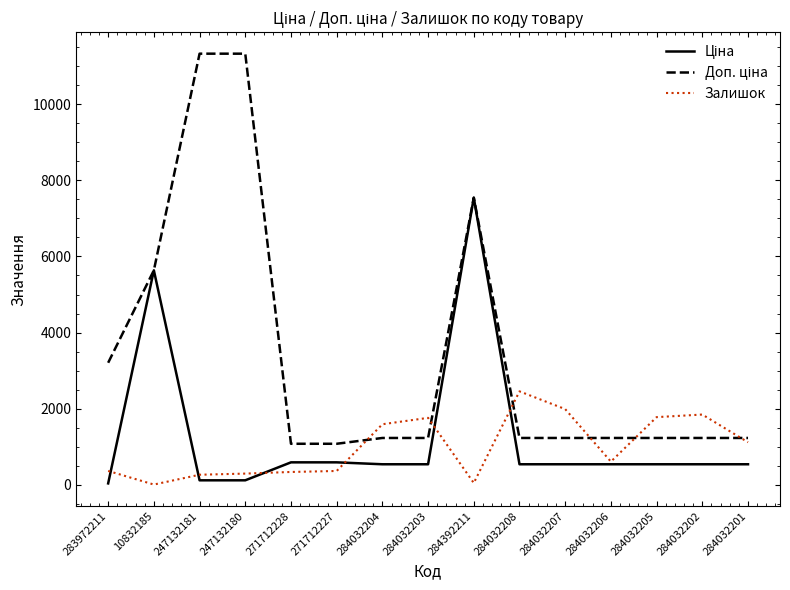

What is the greatest value displayed?

11334.0